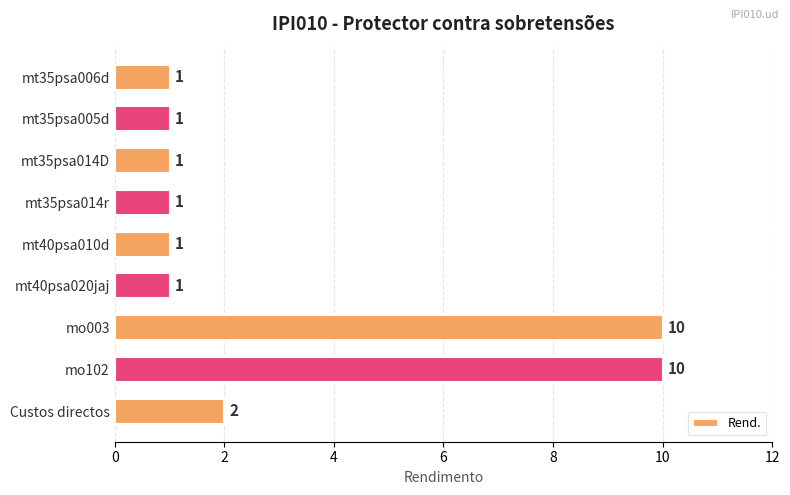

Does the chart contain any negative values?

No